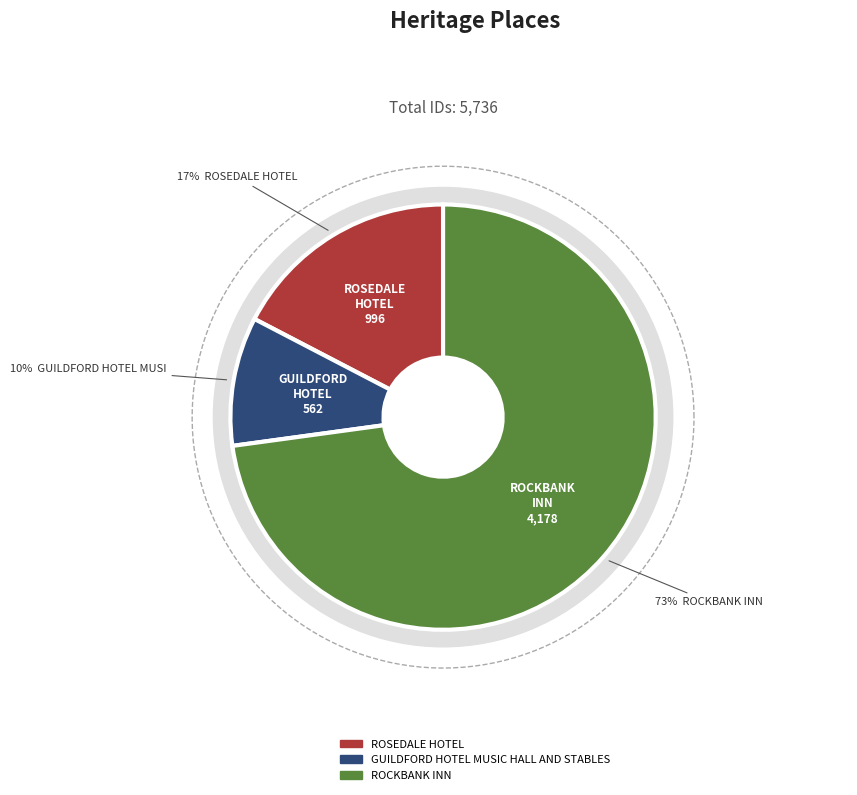

How many slices are in this pie chart?

3